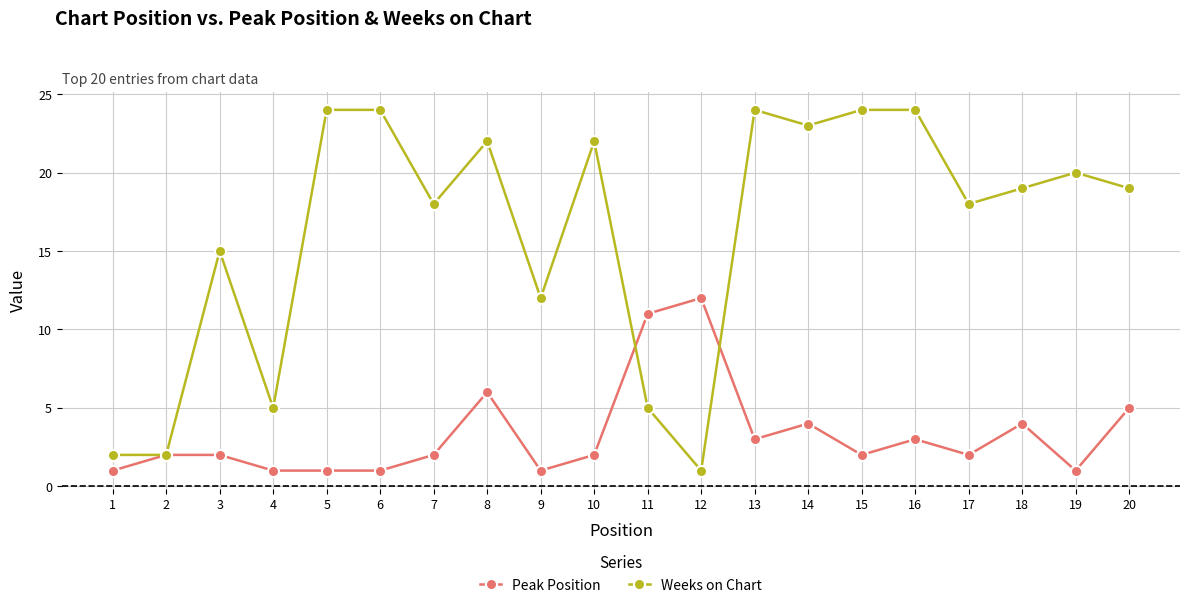

Which category has the highest value in the Peak Position series?

12